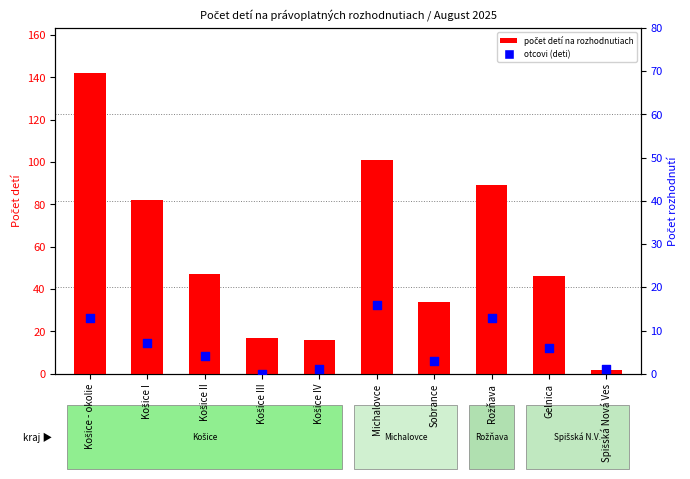

What are all the series names shown in the legend?

počet detí na rozhodnutiach, otcovi (deti)